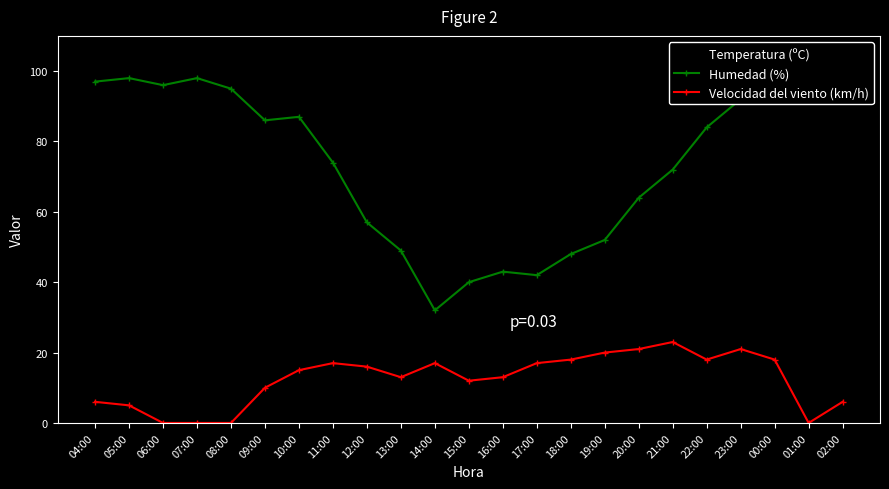

In Humedad (%), how many points are lower than both neighbors (excluding endpoints)?

4